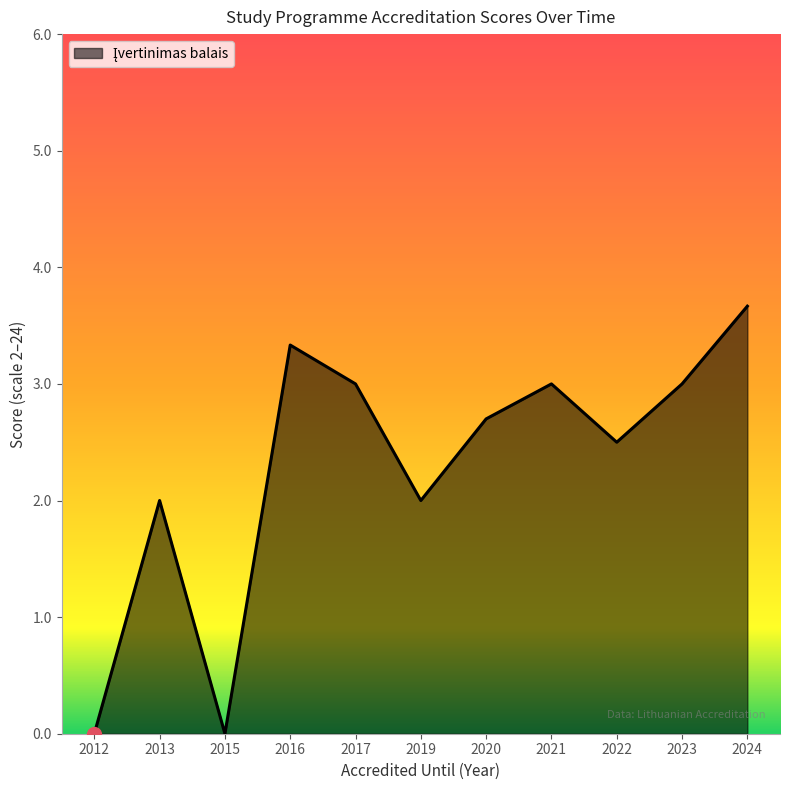

True or false: the data has more than 1 interior local peaks.

True